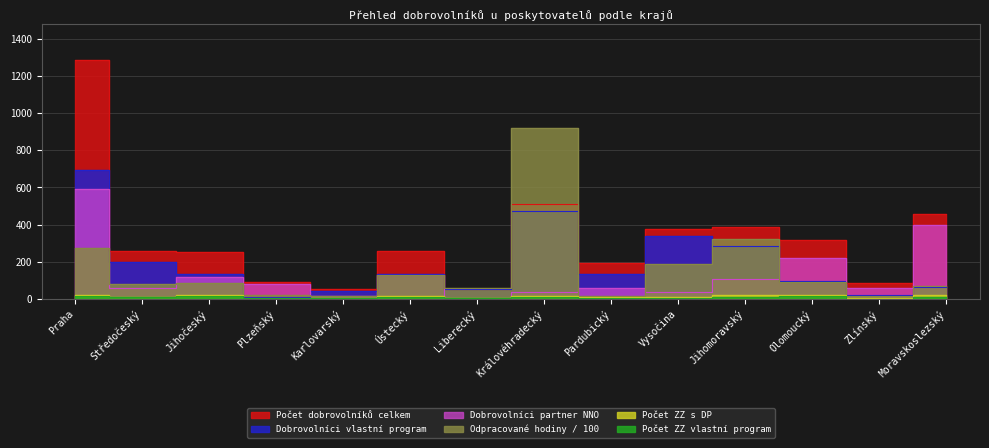

How many lines are shown in the chart?

6